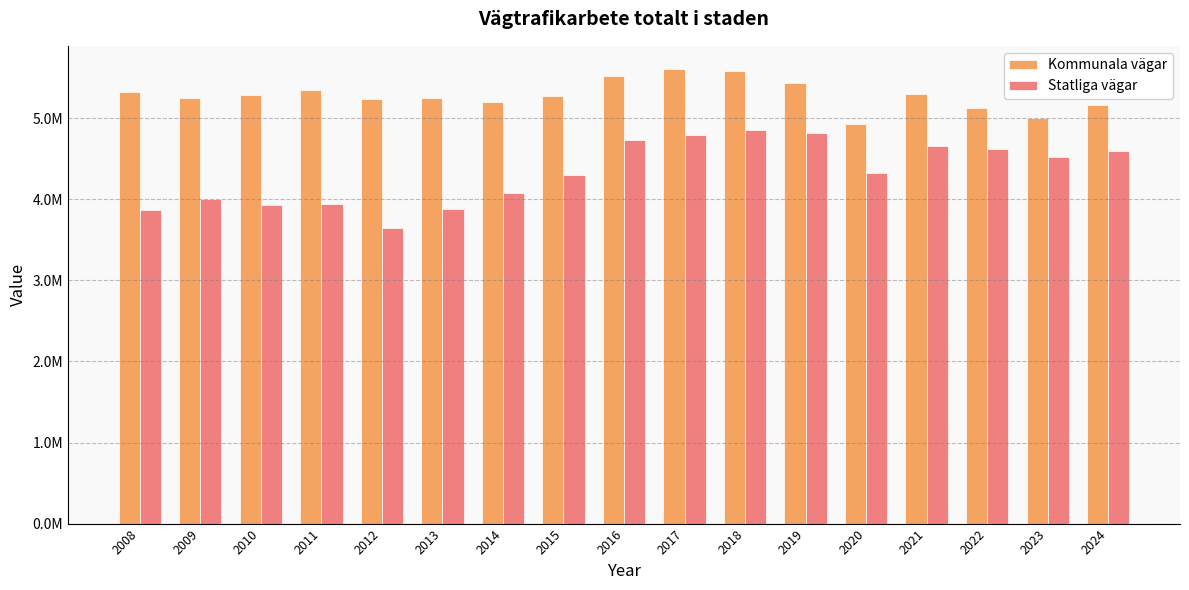

Does the chart contain any negative values?

No